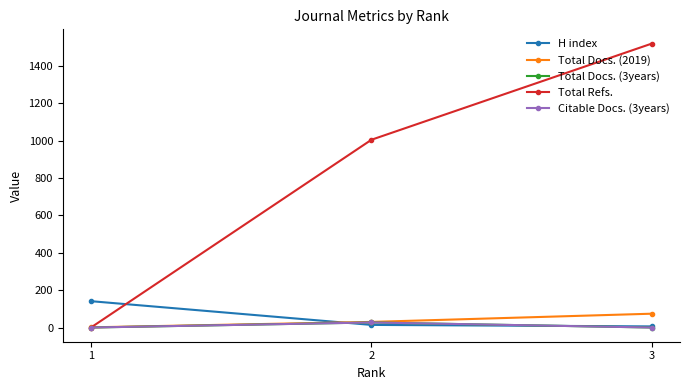

What is the total value across all series at 1?

142